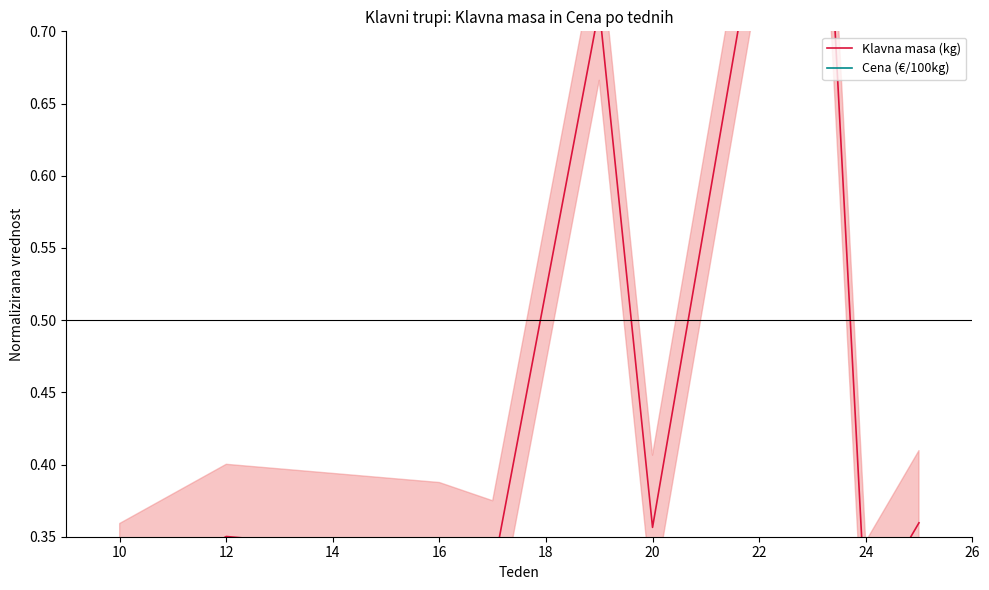

Where do Klavna masa (kg) and Cena (€/100kg) first cross each other?

18 and 20